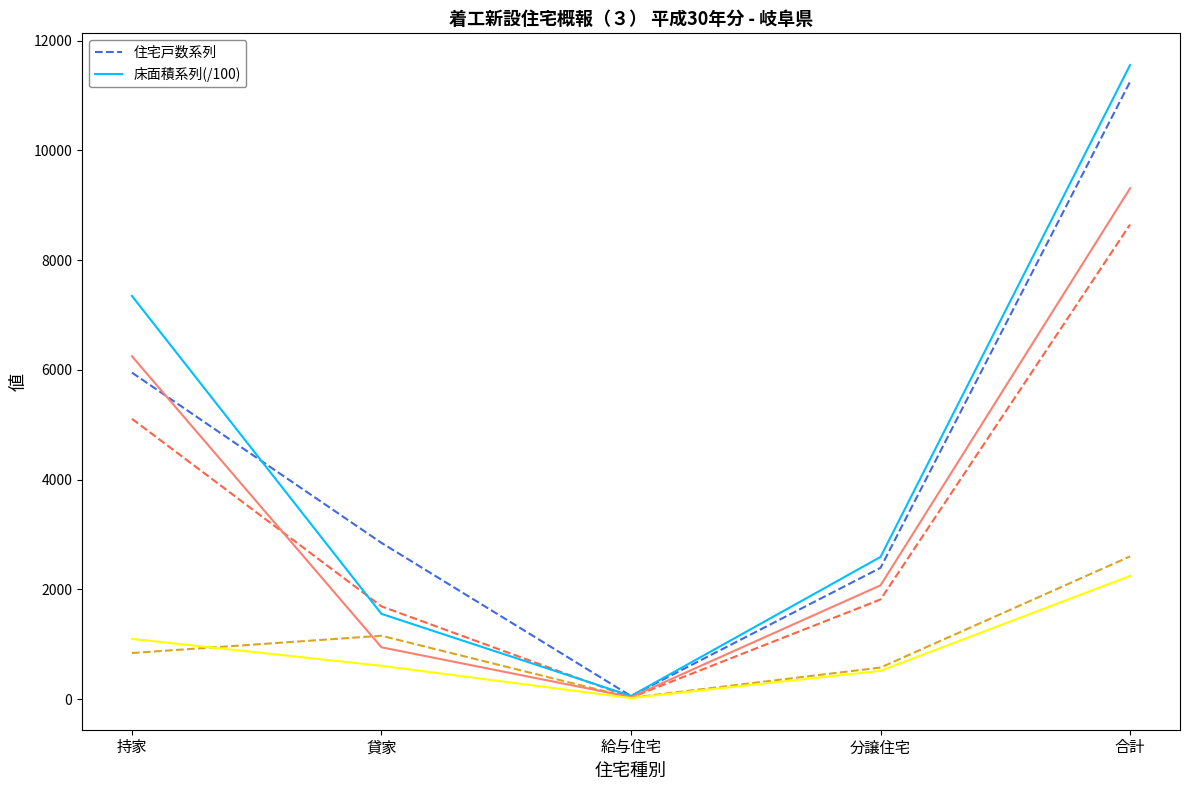

What is the maximum value shown in the chart?

11558.4